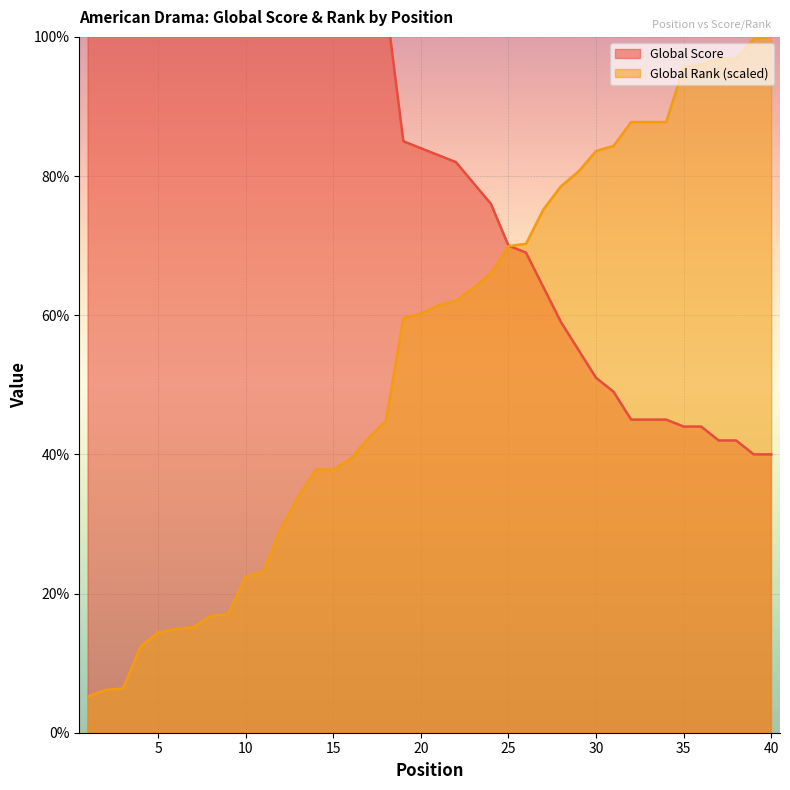

What is the difference between the Global Rank values at 24 and 6?

51.1